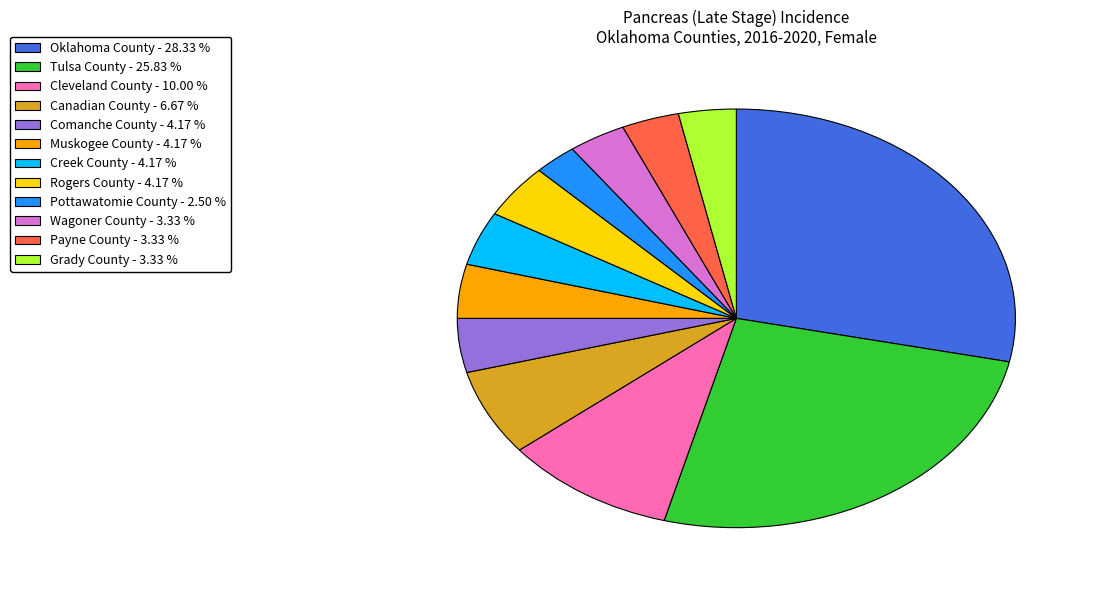

Is there any slice that represents more than half of the pie?

No